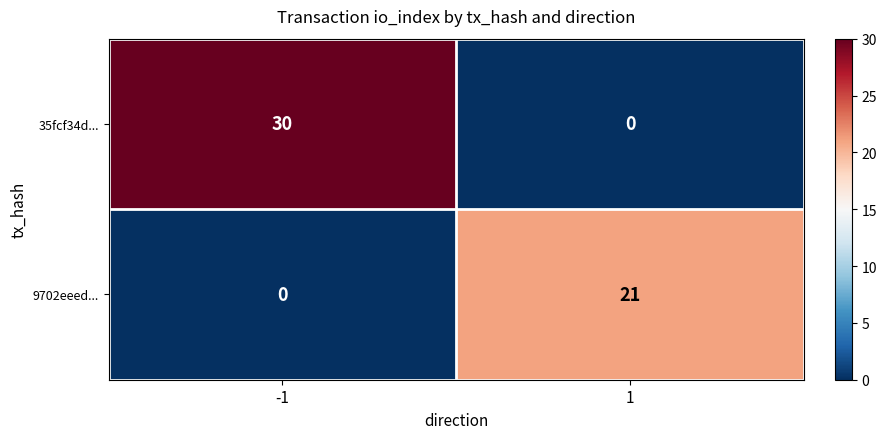

What is the difference between the 35fcf34d... values at -1 and 1?

30